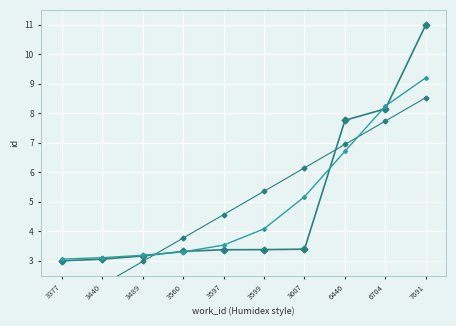

Which series has the widest spread of values?

id